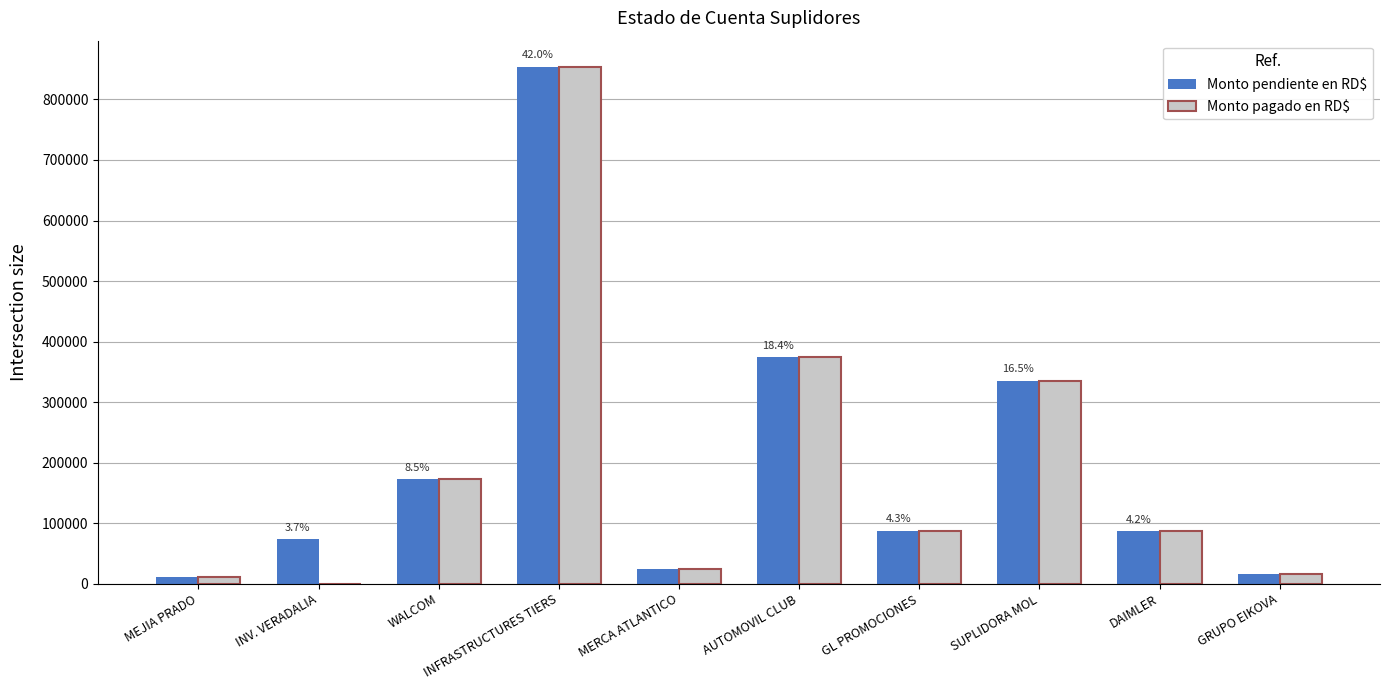

At which label is Monto pendiente en RD$ closest to 432860?

AUTOMOVIL CLUB